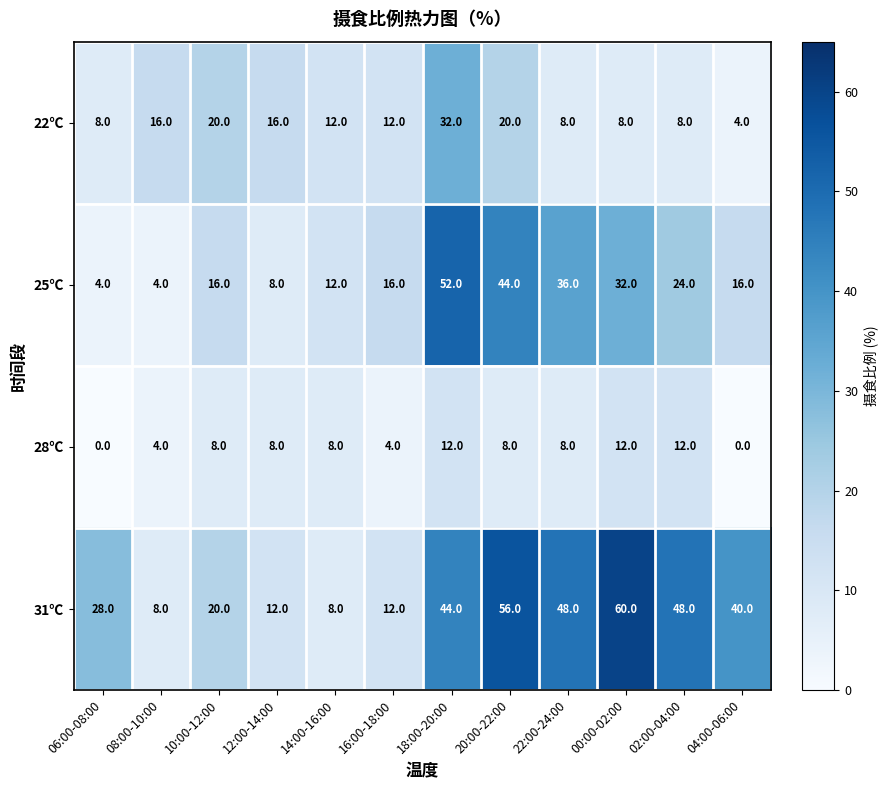

What is the approximate value of 25℃ at 04:00-06:00, to the nearest 10?

20